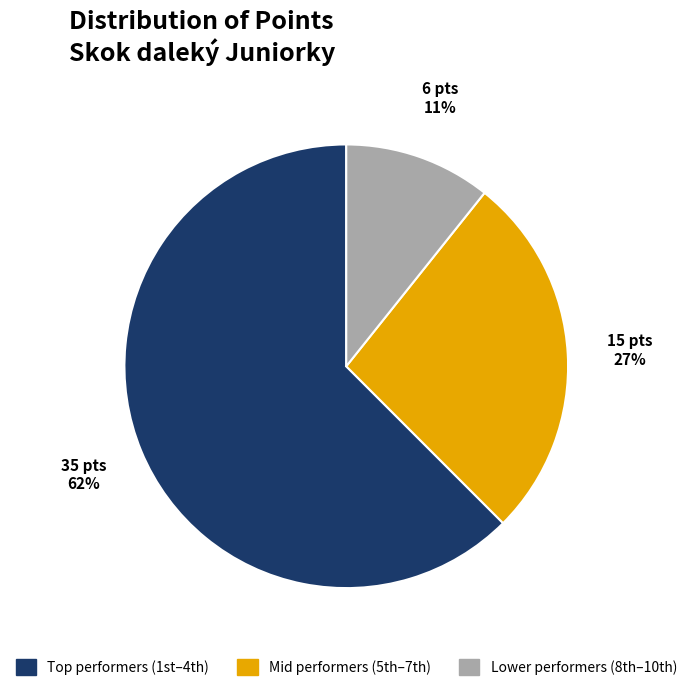

Which slice is the largest?

Top performers (1st–4th)